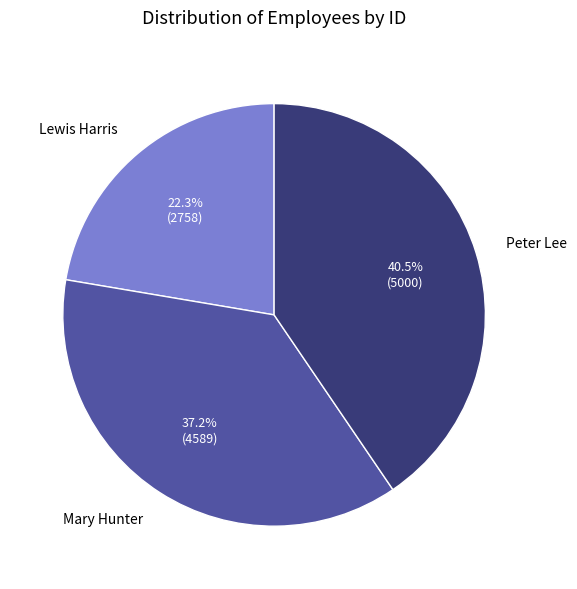

Rank the categories by value from lowest to highest.

Lewis Harris, Mary Hunter, Peter Lee